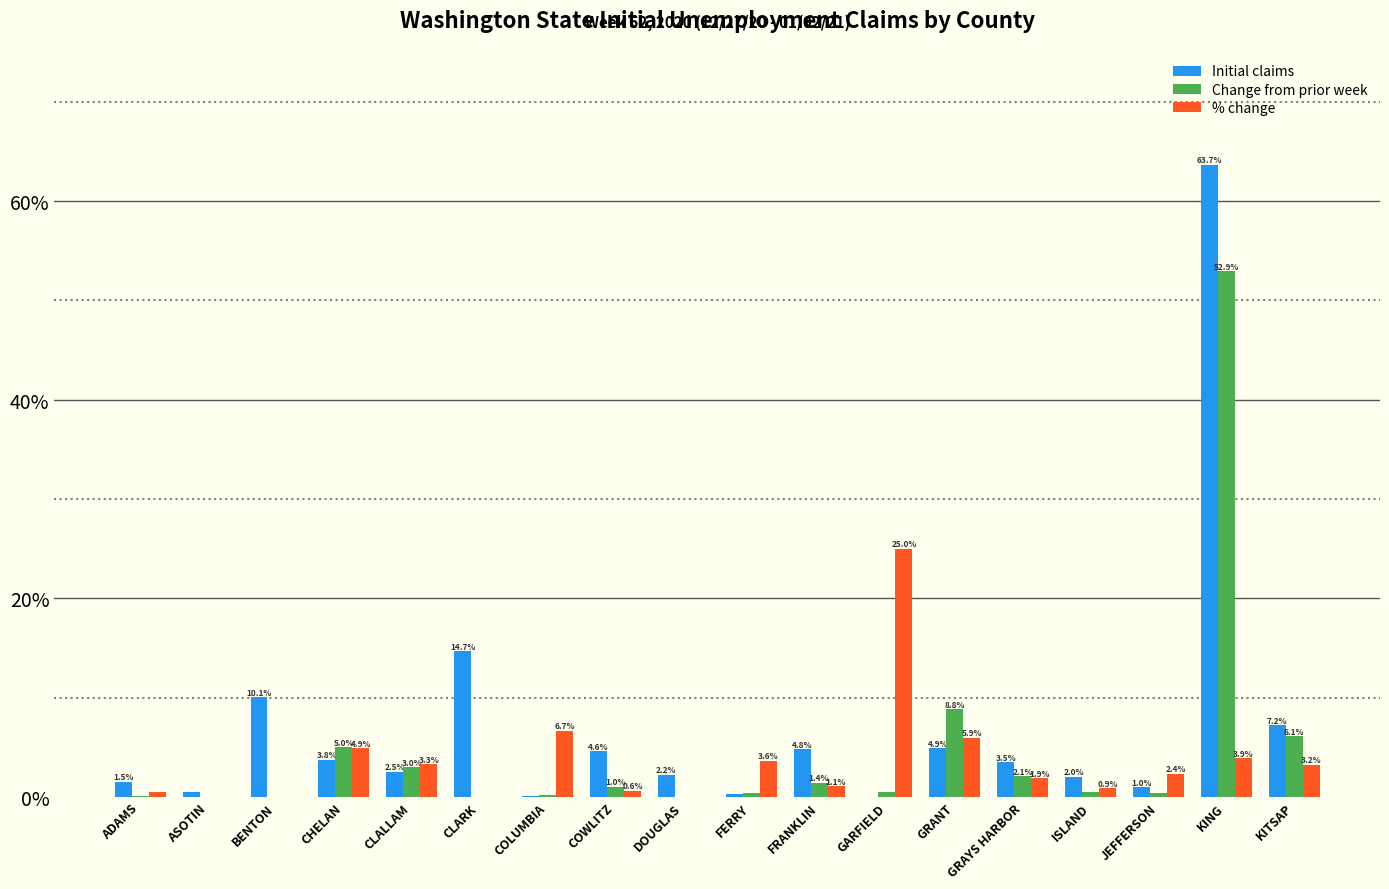

The % change series shows 1.5 at KING. True or false?

False